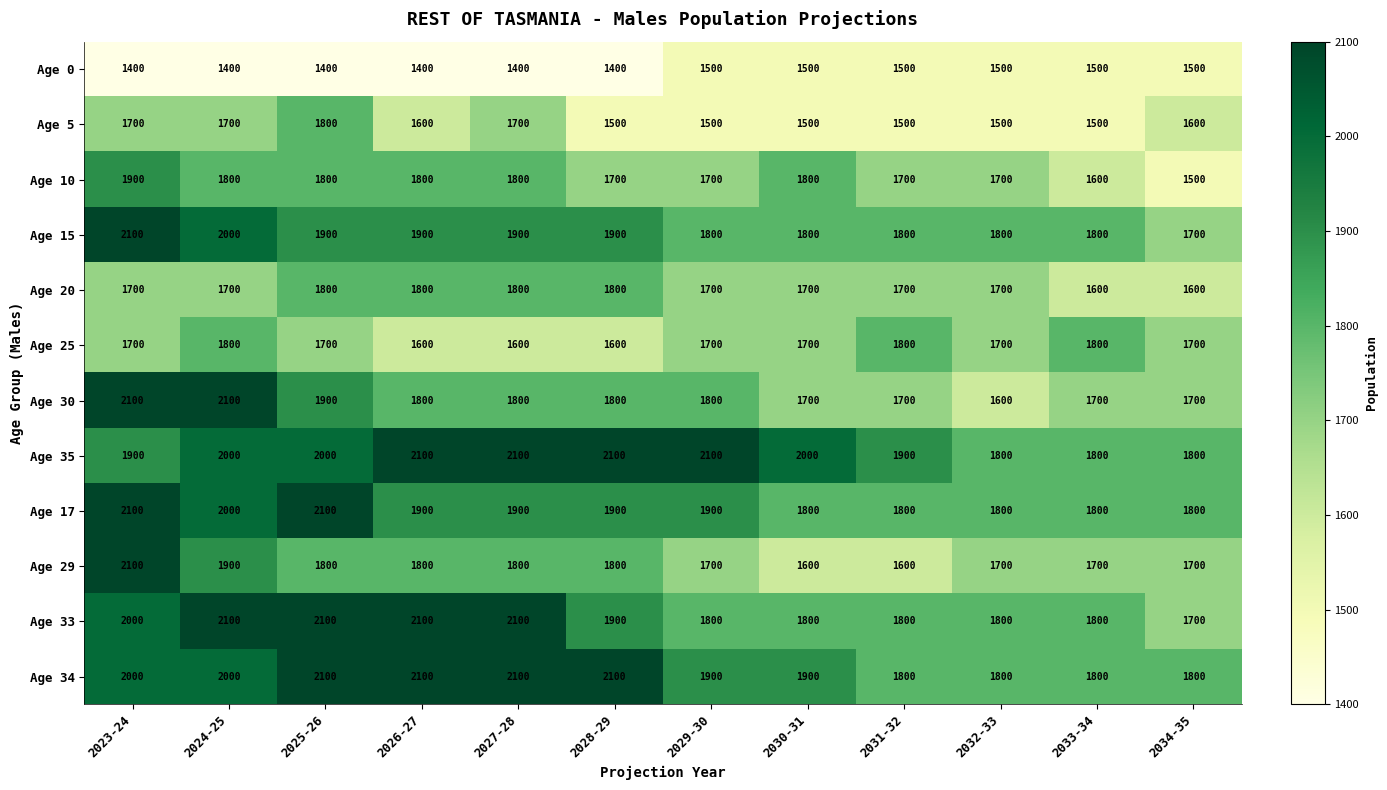

What is the sum of all Age 29 values?

21200